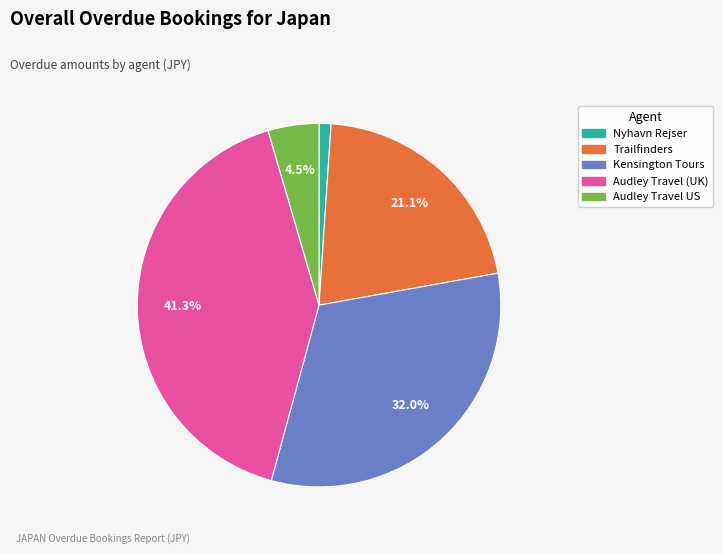

Is there a majority slice in this chart?

No